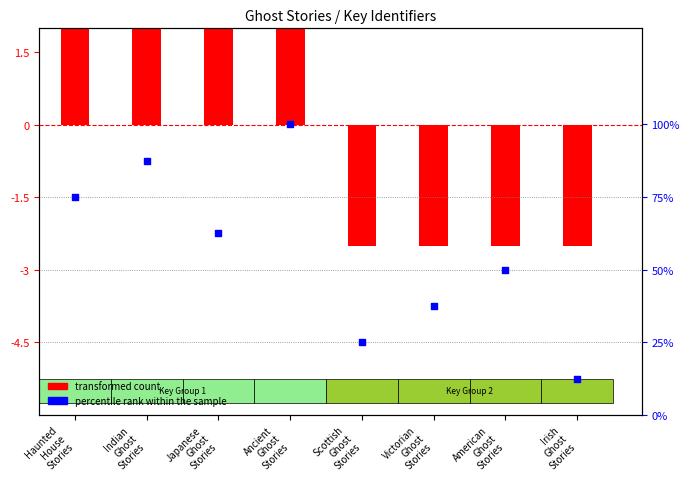

What is the ratio of the value at Indian
Ghost
Stories to the value at Japanese
Ghost
Stories?

1.4